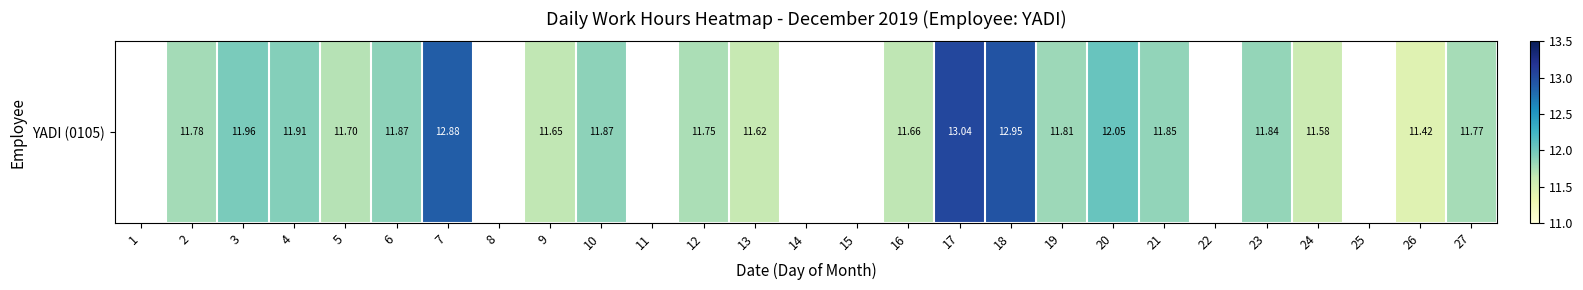

Where does the data first go above 11?

2